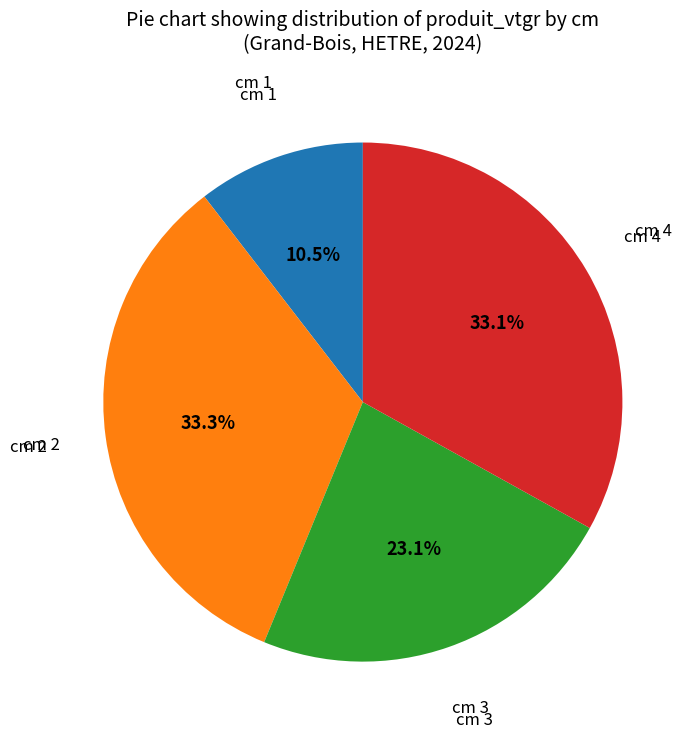

Count the number of slices in the pie.

4